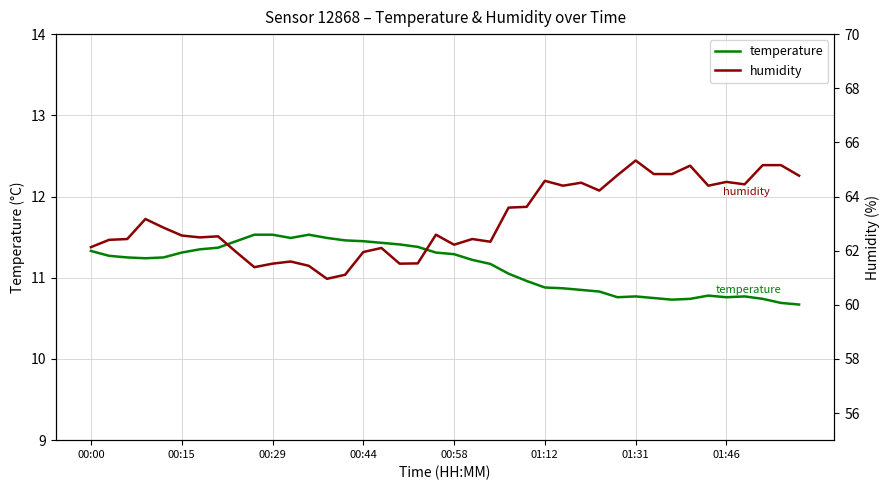

What is the lowest value of the temperature series?

10.7